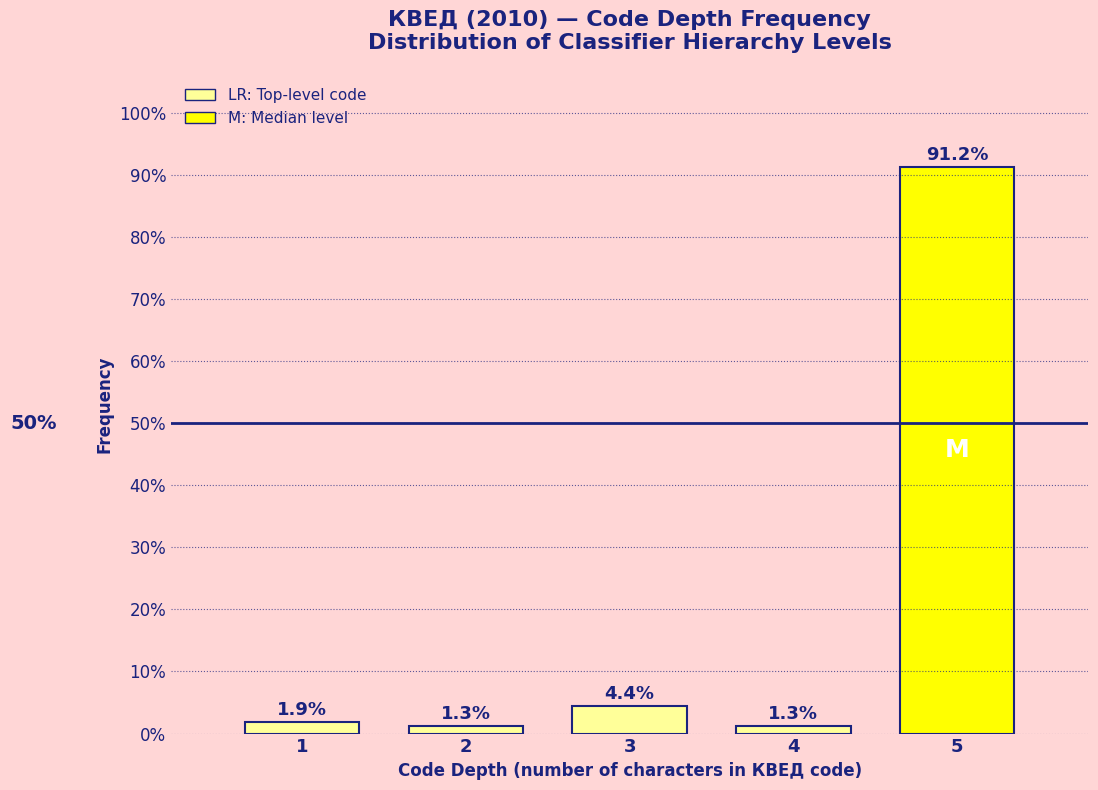

Reading left to right, list all the values displayed in this chart.

1=1.9	2=1.3	3=4.4	4=1.3	5=91.2